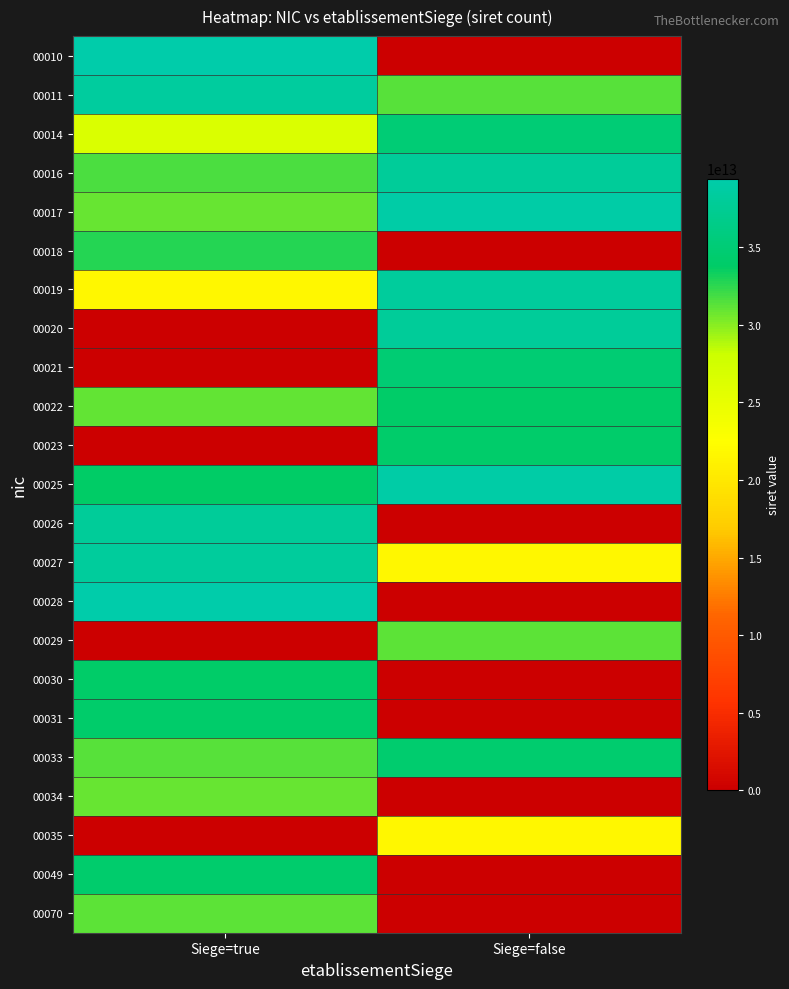

Reading right to left, what are all the values shown in this chart?

00010: Siege=false=0	Siege=true=39424959300010
00011: Siege=false=31337168400033	Siege=true=38429406200011
00014: Siege=false=35048319400014	Siege=true=26590480500016
00016: Siege=false=38013708300016	Siege=true=31627406700016
00017: Siege=false=38979637600017	Siege=true=30867202100034
00018: Siege=false=0	Siege=true=32716130300018
00019: Siege=false=38251122800019	Siege=true=21590480600019
00020: Siege=false=38032501900020	Siege=true=393498399
00021: Siege=false=34928795300021	Siege=true=0
00022: Siege=false=33989764700022	Siege=true=30971191900022
00023: Siege=false=34187371900023	Siege=true=0
00025: Siege=false=38979637600025	Siege=true=33829983700025
00026: Siege=false=0	Siege=true=37991984800026
00027: Siege=false=21590480600027	Siege=true=38251122800027
00028: Siege=false=0	Siege=true=39424959300028
00029: Siege=false=31161789800029	Siege=true=0
00030: Siege=false=0	Siege=true=33989764700030
00031: Siege=false=0	Siege=true=34187371900031
00033: Siege=false=34424760600033	Siege=true=31337168400033
00034: Siege=false=0	Siege=true=30867202100034
00035: Siege=false=21590480600035	Siege=true=0
00049: Siege=false=0	Siege=true=34227020400049
00070: Siege=false=0	Siege=true=31118268700070